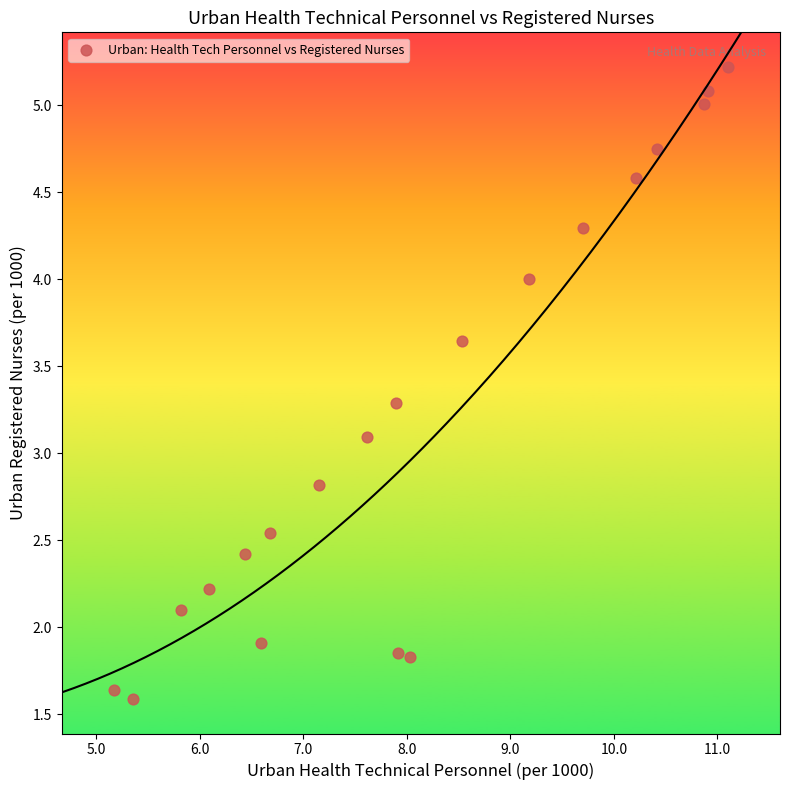

What Y value in the scatter plot is closest to 3?

3.1